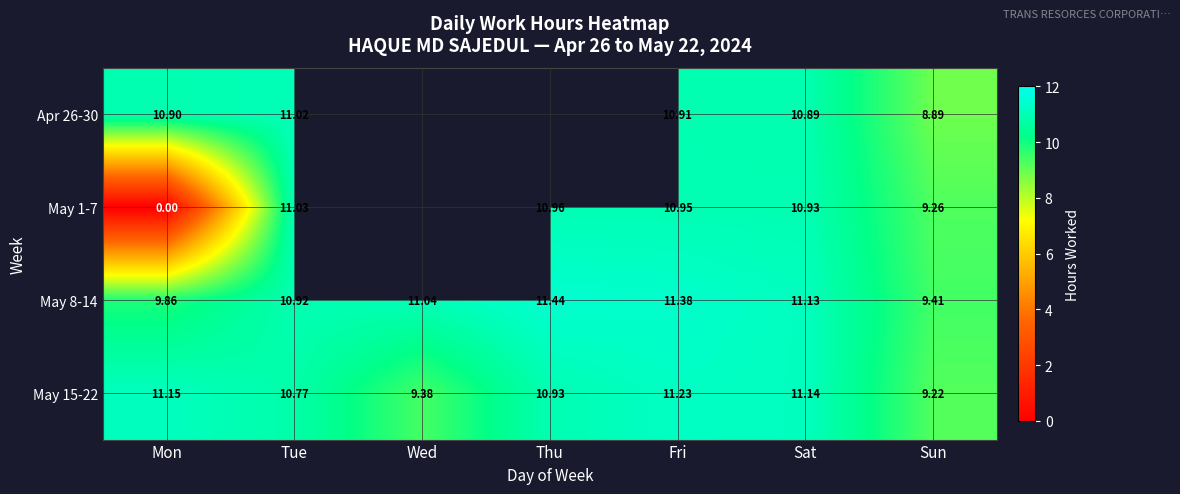

At which label does May 8-14 first exceed 11?

Wed